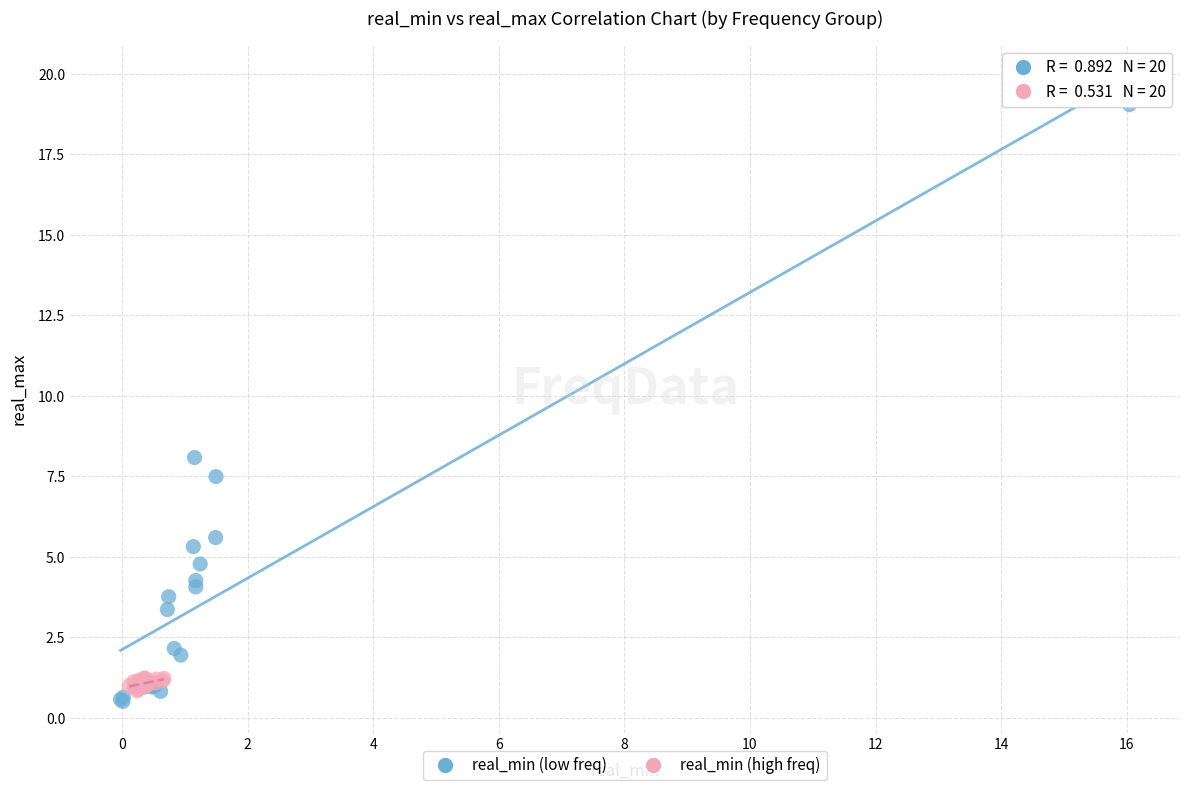

Which series reaches the maximum Y coordinate?

real_min (low freq)